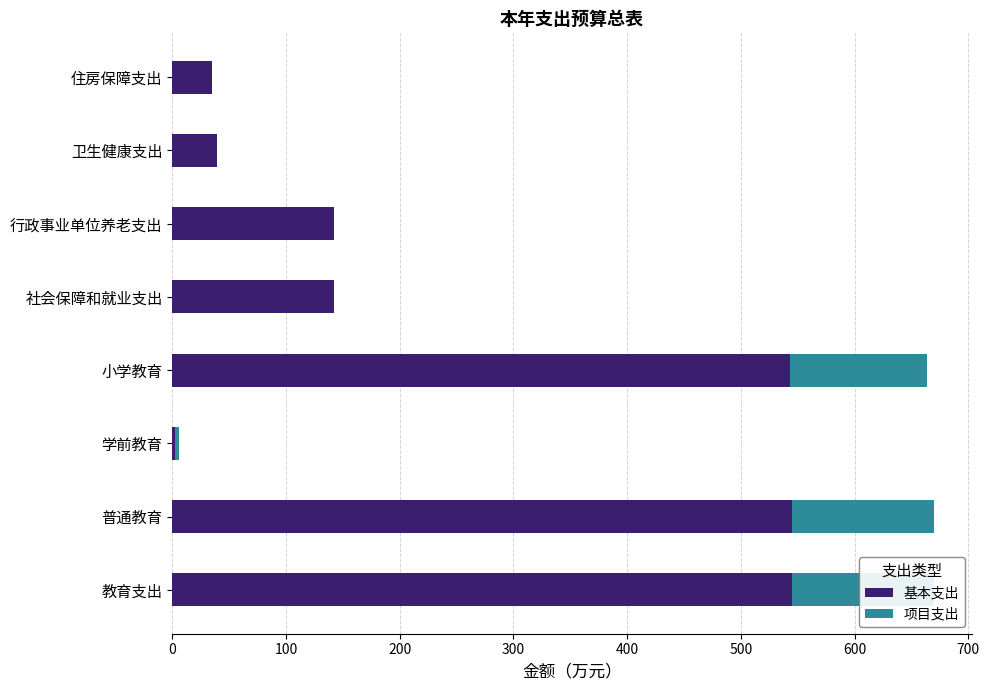

What is the difference between the maximum and minimum values in the 基本支出 series?

542.9